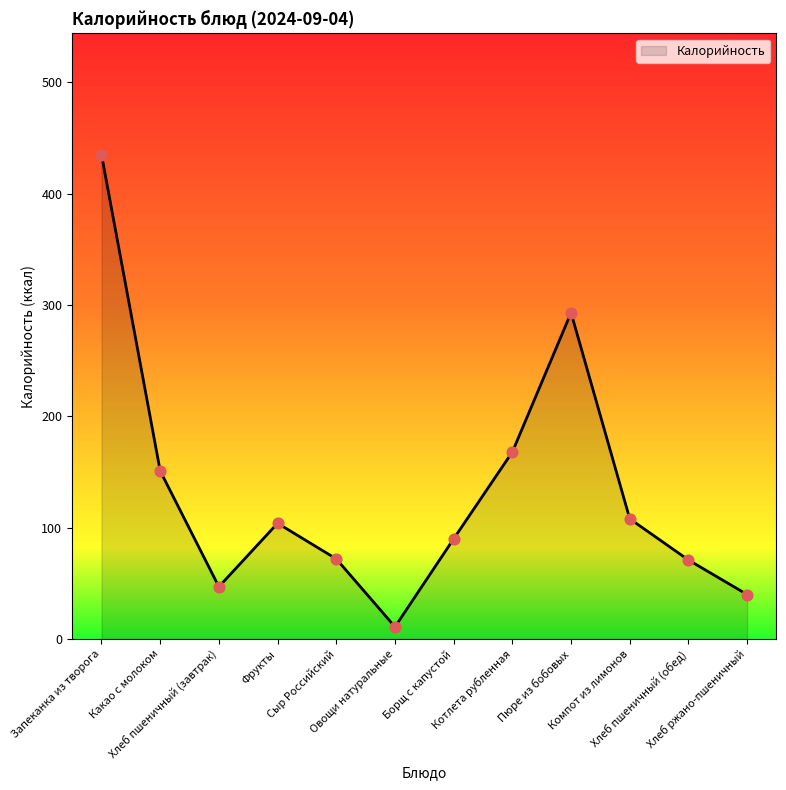

What is the change in value from Фрукты to Хлеб ржано-пшеничный?

-64